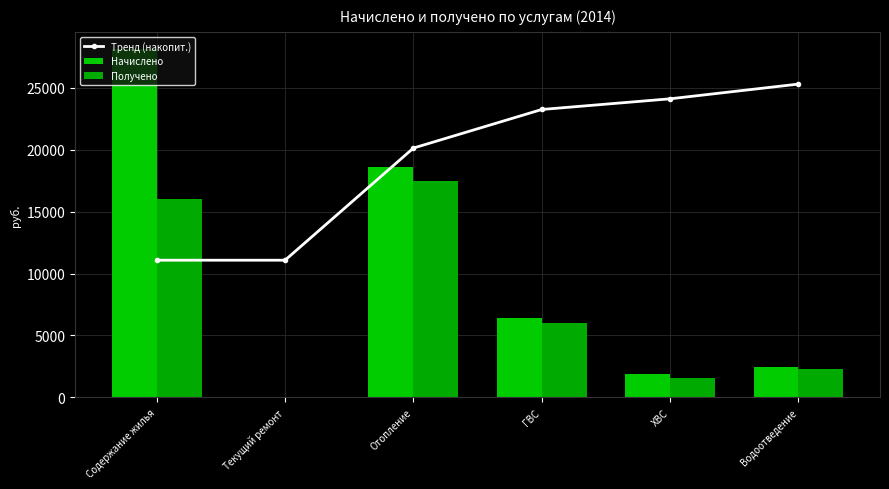

What is the approximate value of Тренд (накопит.) at ГВС?

23263.6